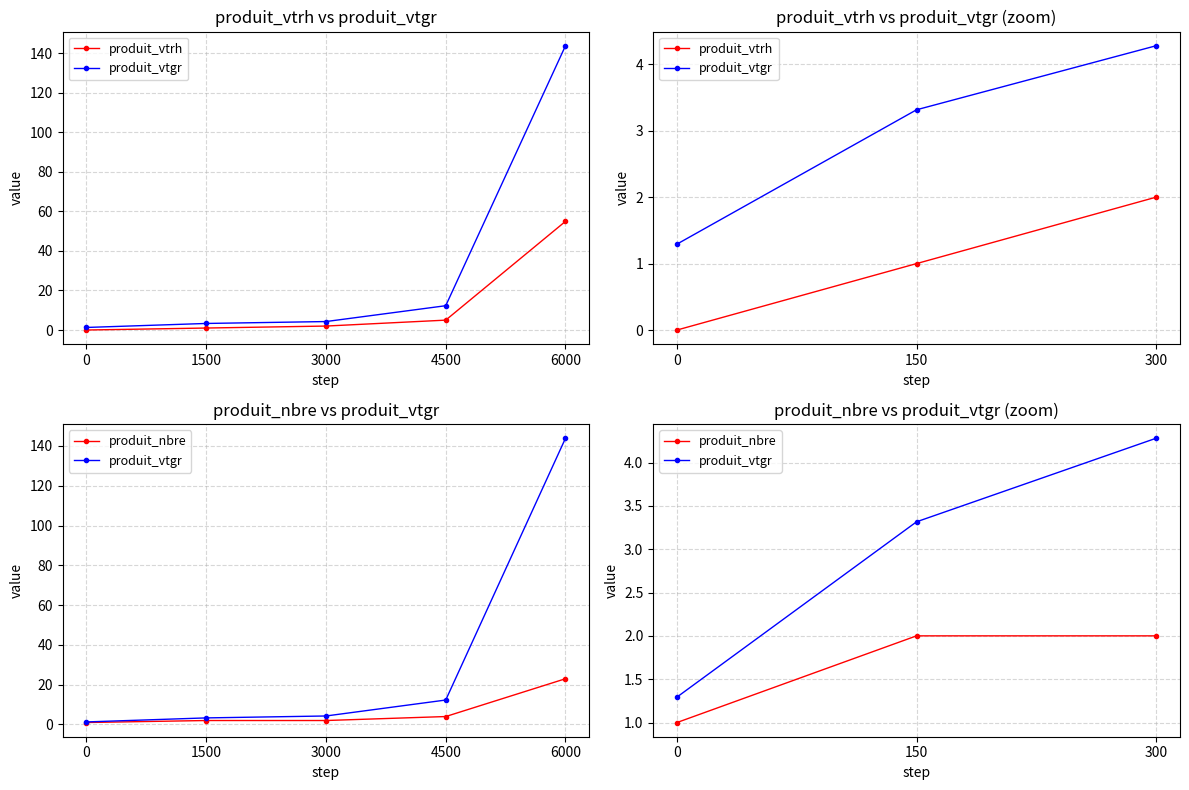

Does the chart have visible grid lines?

Yes